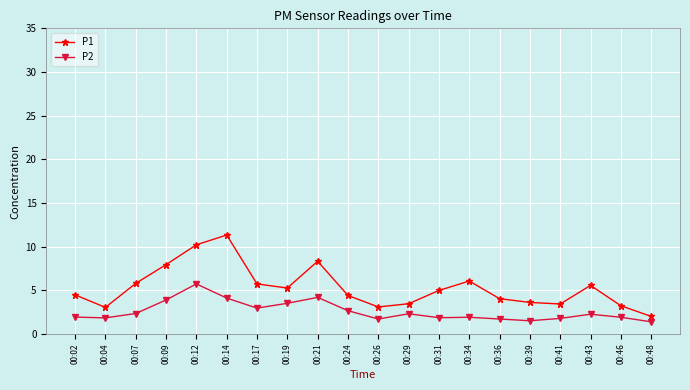

Which series has the largest range (max minus min)?

P1